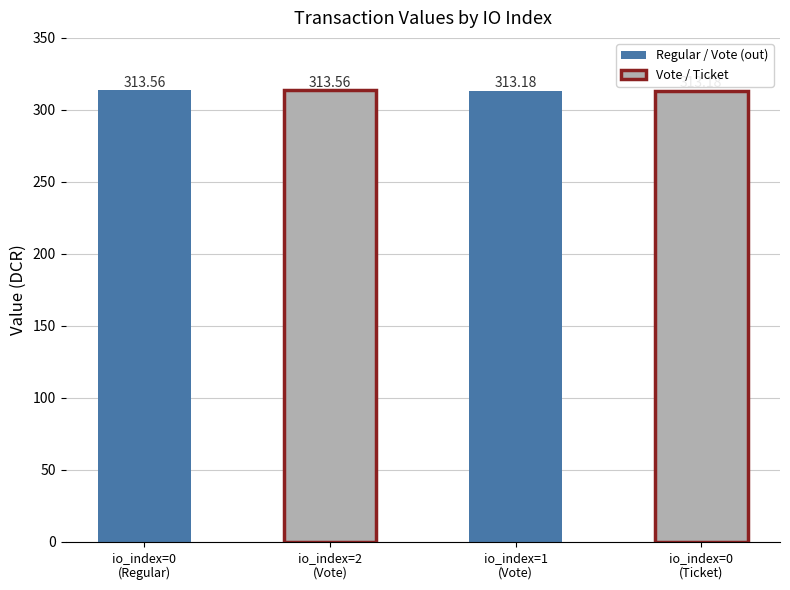

Reading right to left, transcribe all the data shown in this chart.

313.2	313.2	313.6	313.6